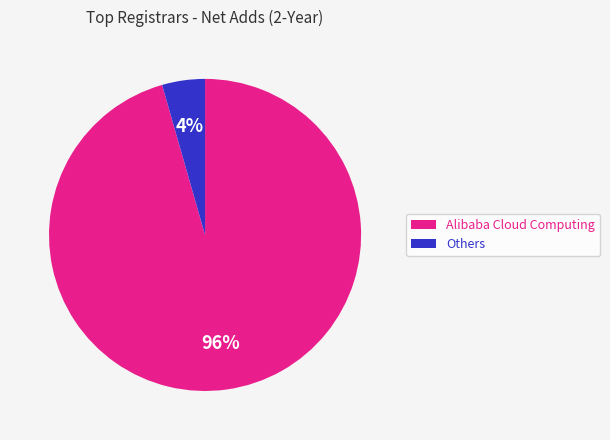

Is it true that Alibaba Cloud Computing is 96% of the pie?

True